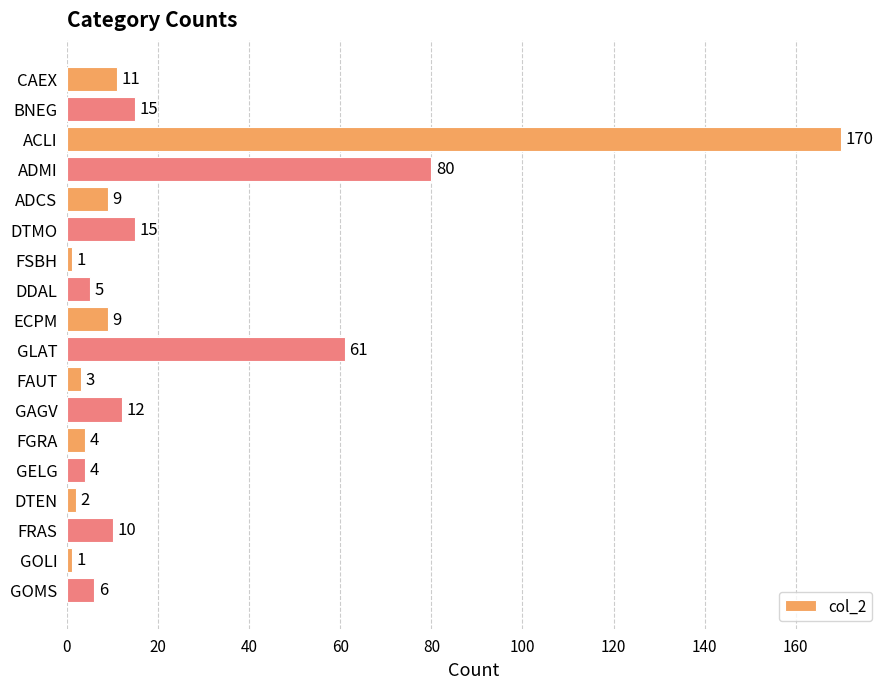

Reading top to bottom, extract all data points from this chart.

CAEX=11	BNEG=15	ACLI=170	ADMI=80	ADCS=9	DTMO=15	FSBH=1	DDAL=5	ECPM=9	GLAT=61	FAUT=3	GAGV=12	FGRA=4	GELG=4	DTEN=2	FRAS=10	GOLI=1	GOMS=6